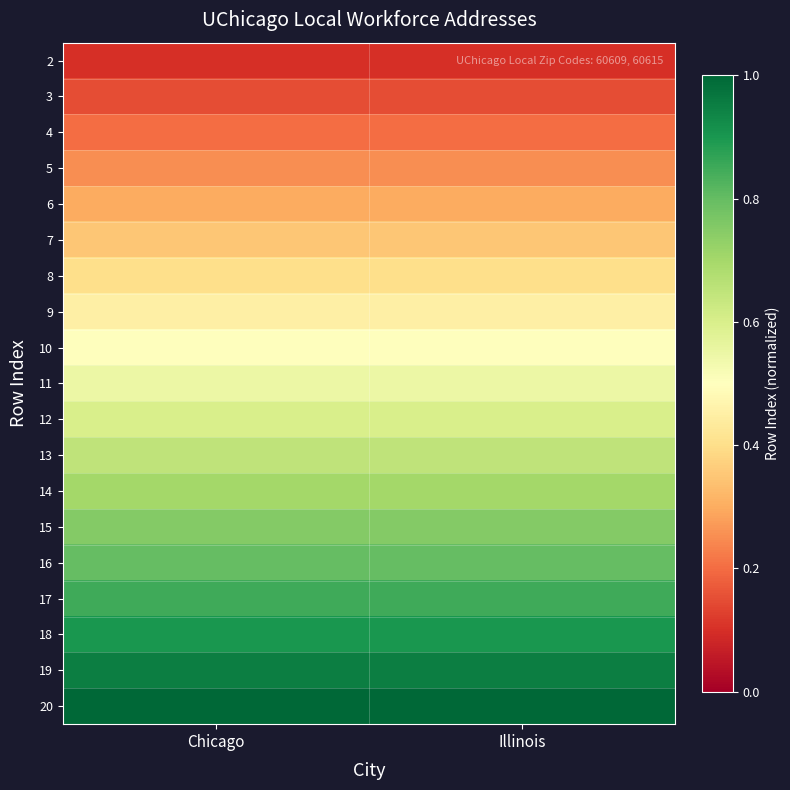

Reading left to right, list all the values displayed in this chart.

2: Chicago=0.1	Illinois=0.1
3: Chicago=0.1	Illinois=0.1
4: Chicago=0.2	Illinois=0.2
5: Chicago=0.2	Illinois=0.2
6: Chicago=0.3	Illinois=0.3
7: Chicago=0.3	Illinois=0.3
8: Chicago=0.4	Illinois=0.4
9: Chicago=0.5	Illinois=0.5
10: Chicago=0.5	Illinois=0.5
11: Chicago=0.6	Illinois=0.6
12: Chicago=0.6	Illinois=0.6
13: Chicago=0.7	Illinois=0.7
14: Chicago=0.7	Illinois=0.7
15: Chicago=0.8	Illinois=0.8
16: Chicago=0.8	Illinois=0.8
17: Chicago=0.8	Illinois=0.8
18: Chicago=0.9	Illinois=0.9
19: Chicago=0.9	Illinois=0.9
20: Chicago=1.0	Illinois=1.0